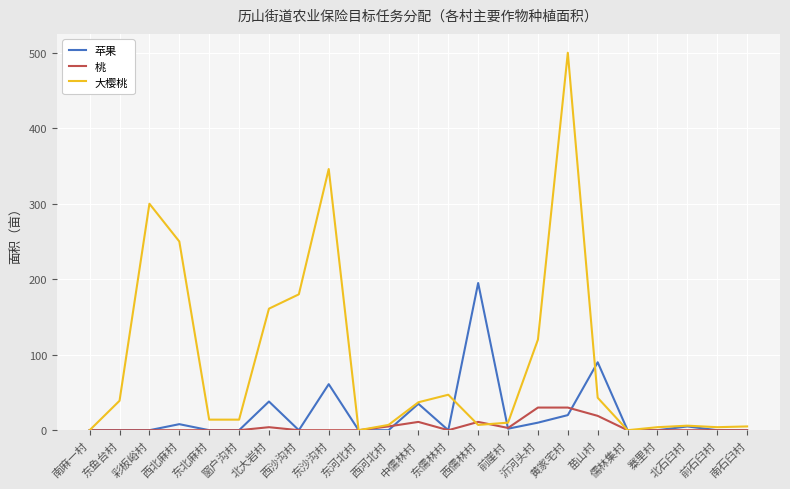

At which label does 苹果 reach its peak?

西儒林村